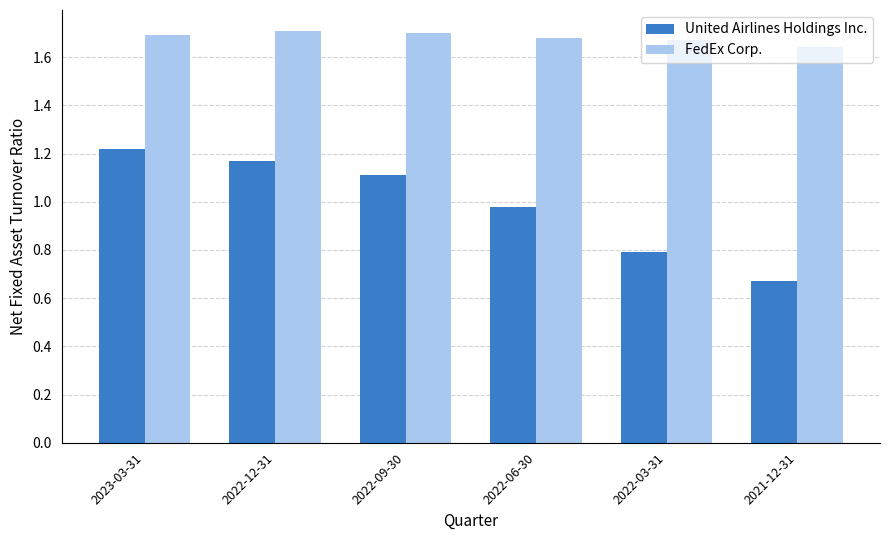

How many bars are there in total?

12